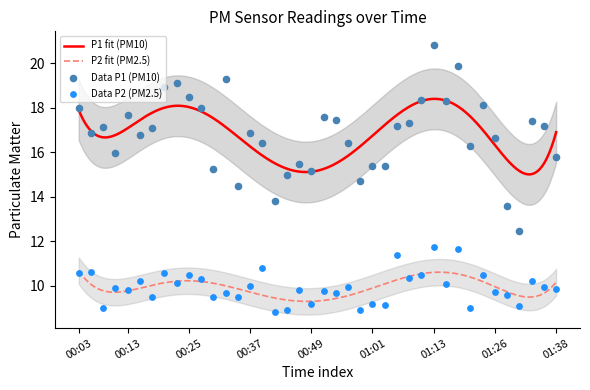

At how many categories does at least one series exceed 9?

40